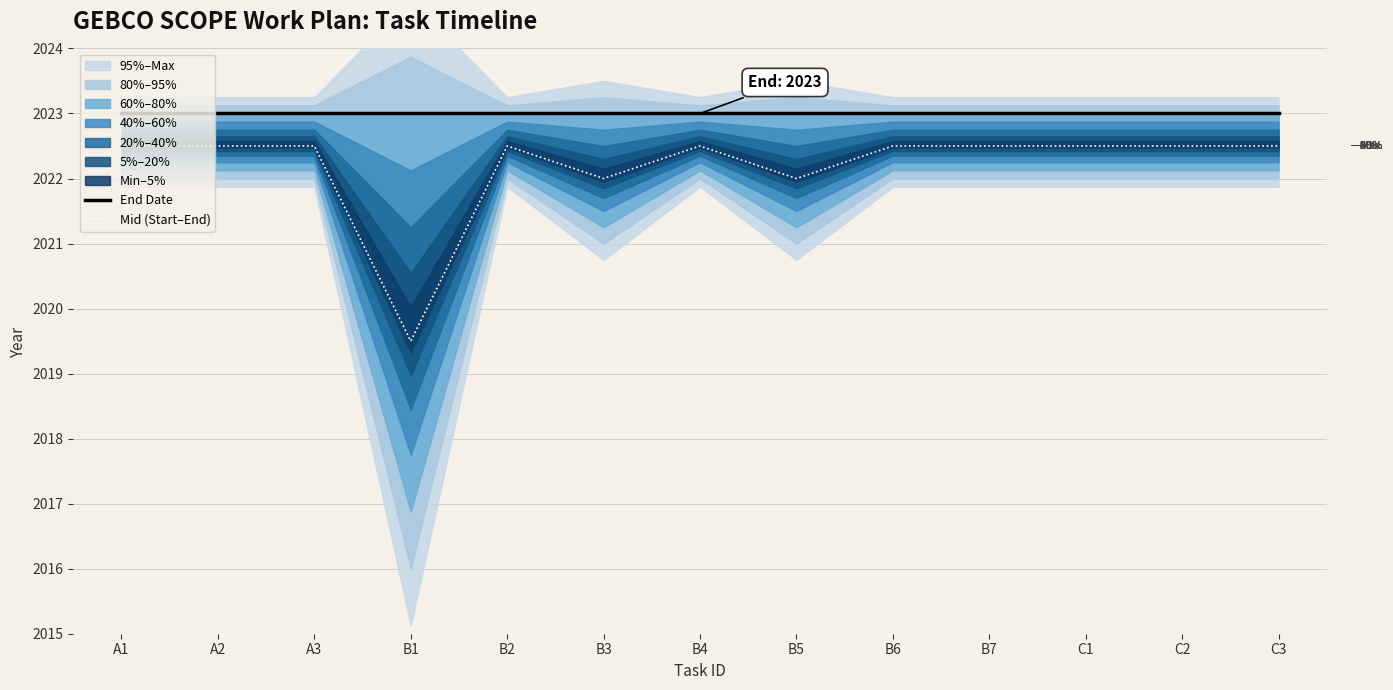

At how many categories does at least one series exceed 2021?

13